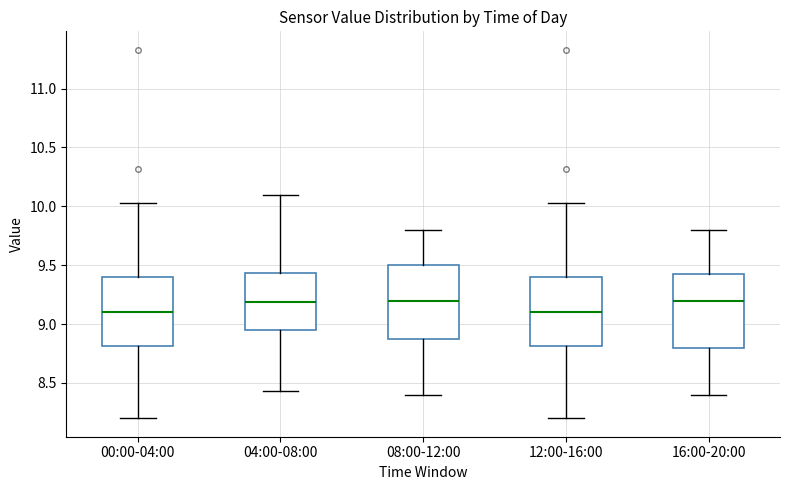

Reading left to right, read every box against the y-axis: the position of its median line, the range the box covers, and the ends of its whiskers. The values are not printed on the chart, so give them approximately, as read against the axis.

00:00-04:00: median 9.10, box 8.80 to 9.40, whiskers 8.20 to 10.05
04:00-08:00: median 9.20, box 8.95 to 9.45, whiskers 8.45 to 10.10
08:00-12:00: median 9.20, box 8.90 to 9.50, whiskers 8.40 to 9.80
12:00-16:00: median 9.10, box 8.80 to 9.40, whiskers 8.20 to 10.05
16:00-20:00: median 9.20, box 8.80 to 9.45, whiskers 8.40 to 9.80